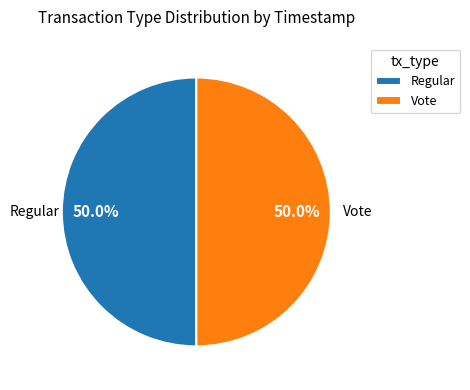

How many segments does this pie chart have?

2